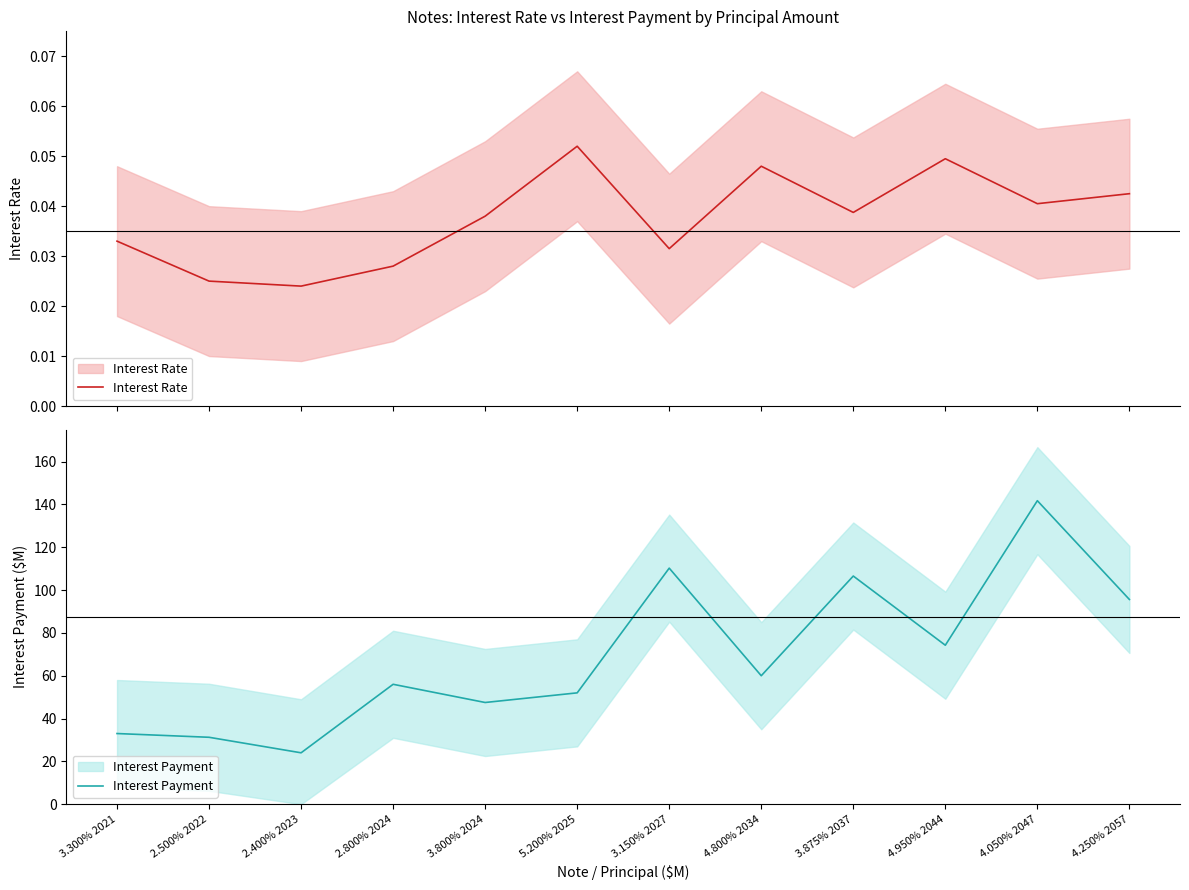

Does the chart have visible grid lines?

No